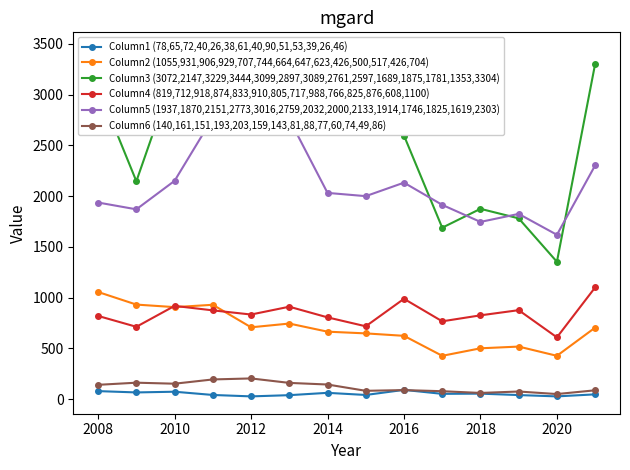

True or false: Column6 (140,161,151,193,203,159,143,81,88,77,60,74,49,86) and Column2 (1055,931,906,929,707,744,664,647,623,426,500,517,426,704) intersect in this chart.

False